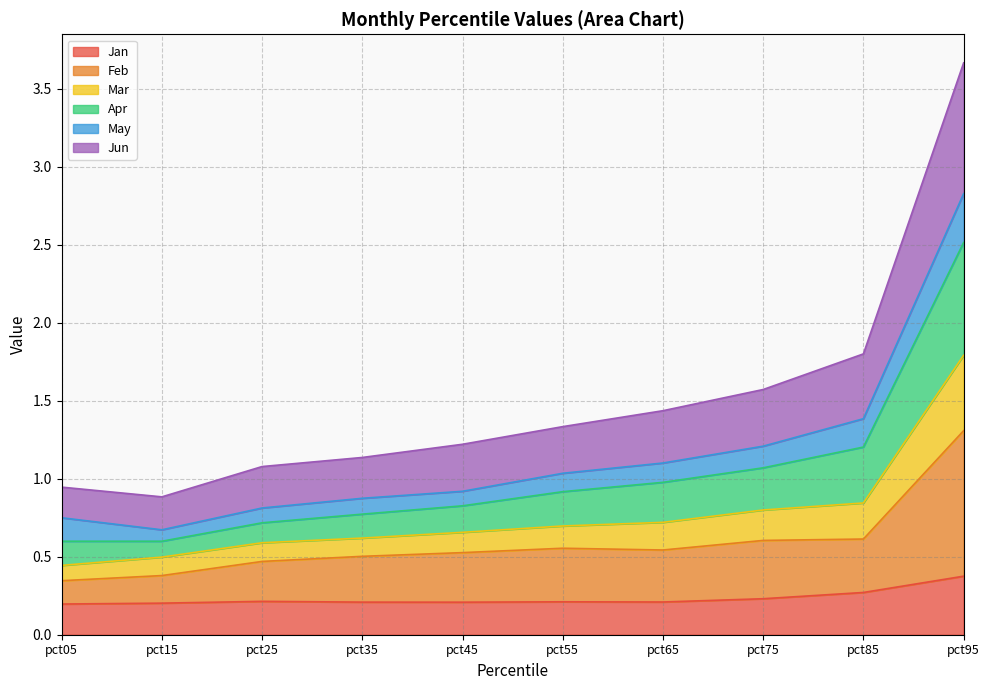

Is it true that Jun equals 0.4 at pct55?

False